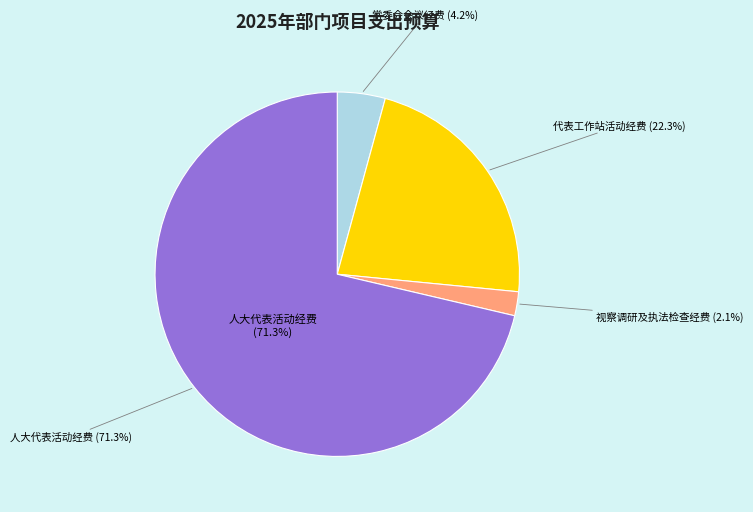

Rank the categories by value from highest to lowest.

县十八届人大代表活动经费, 代表之家、代表工作站、代表联络室巩固提升及开展活动经费, 常委会会议经费, 县人大代表视察调研及执法检查经费